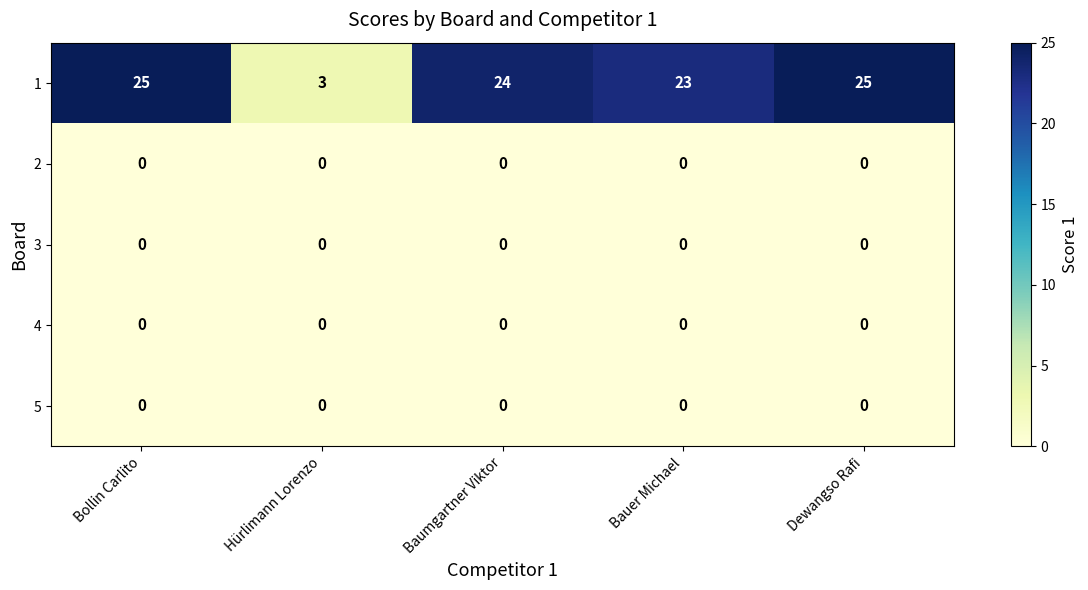

Which series has the largest range (max minus min)?

1